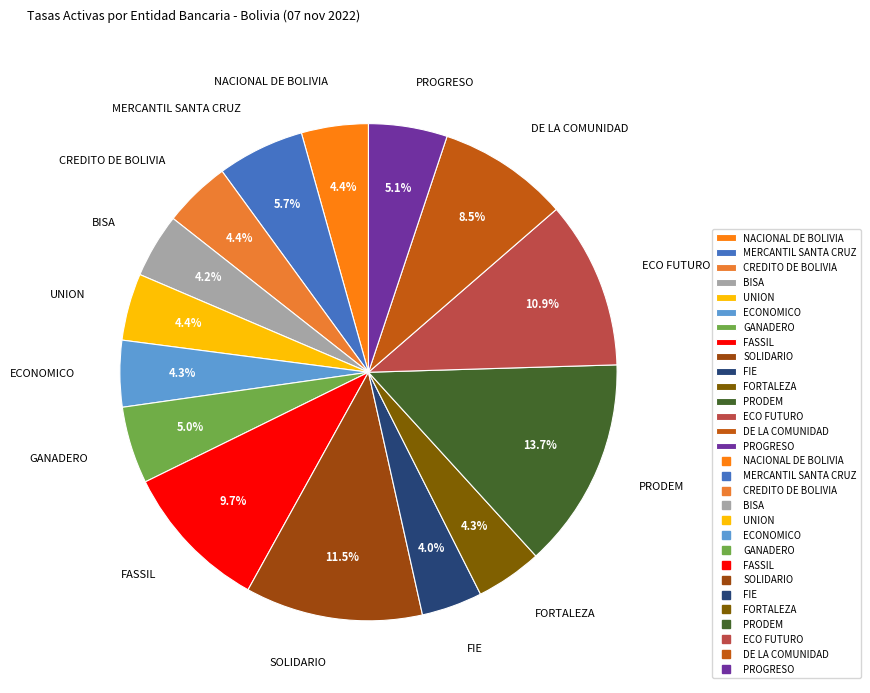

Is there a majority slice in this chart?

No